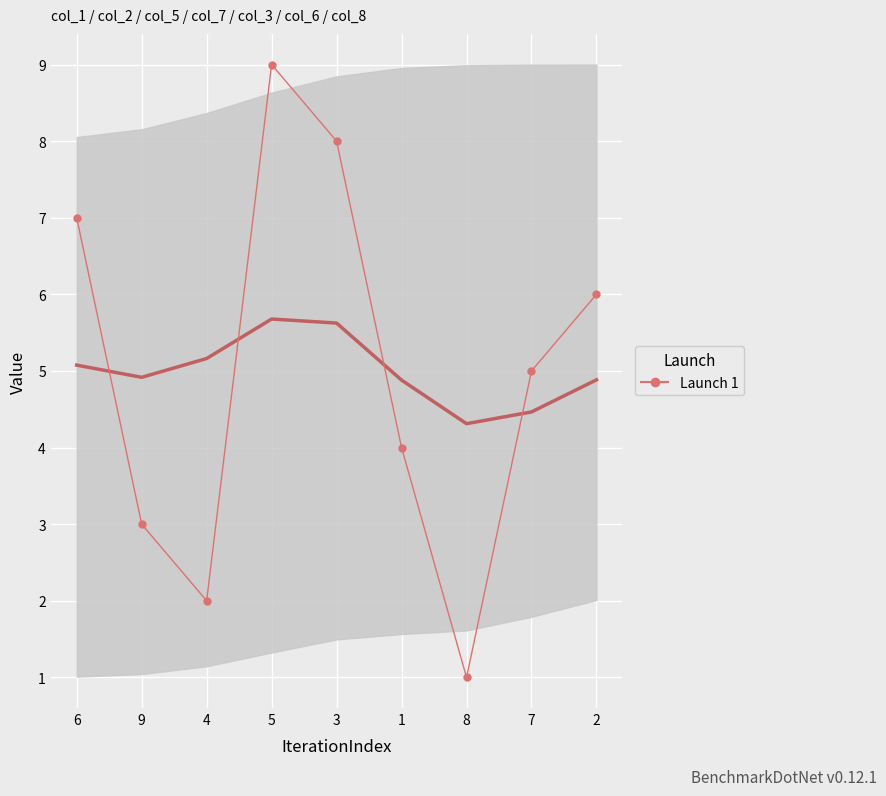

How many data points are above 5?

4